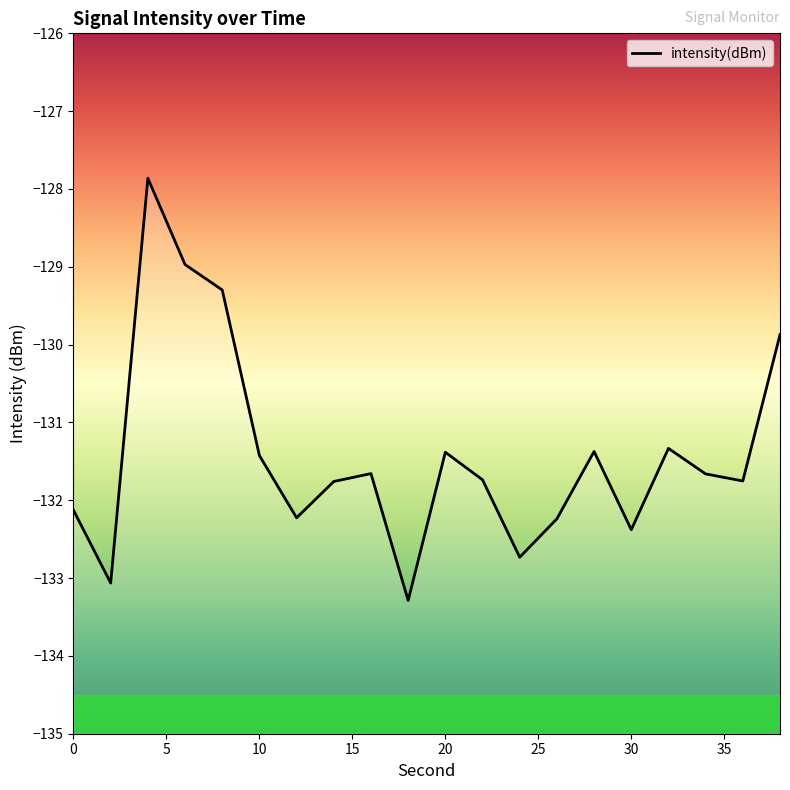

True or false: the data shows -58.1 at 24.

False